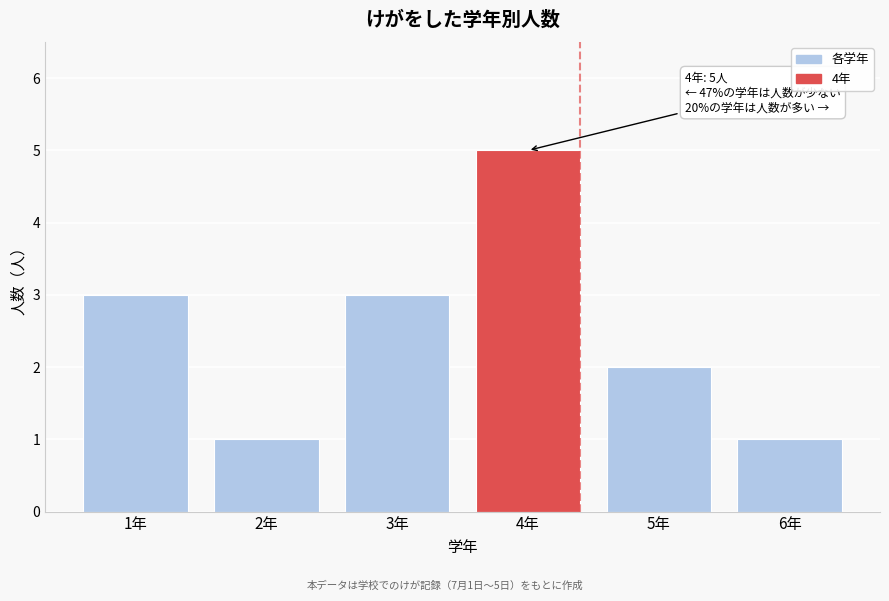

Reading left to right, what are all the values shown in this chart?

1年=3	2年=1	3年=3	4年=5	5年=2	6年=1